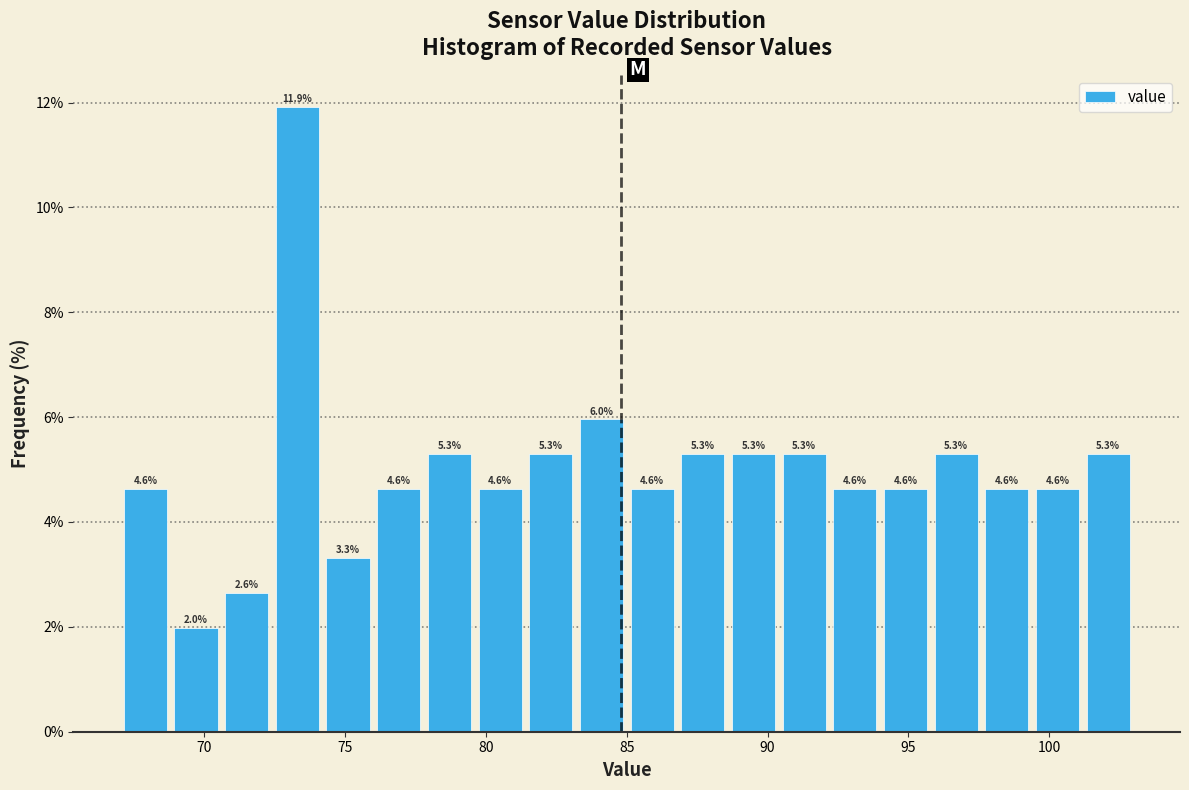

Around what value on the x-axis is the tallest bar? Give the approximate position of its centre, as read against the axis.

73.5